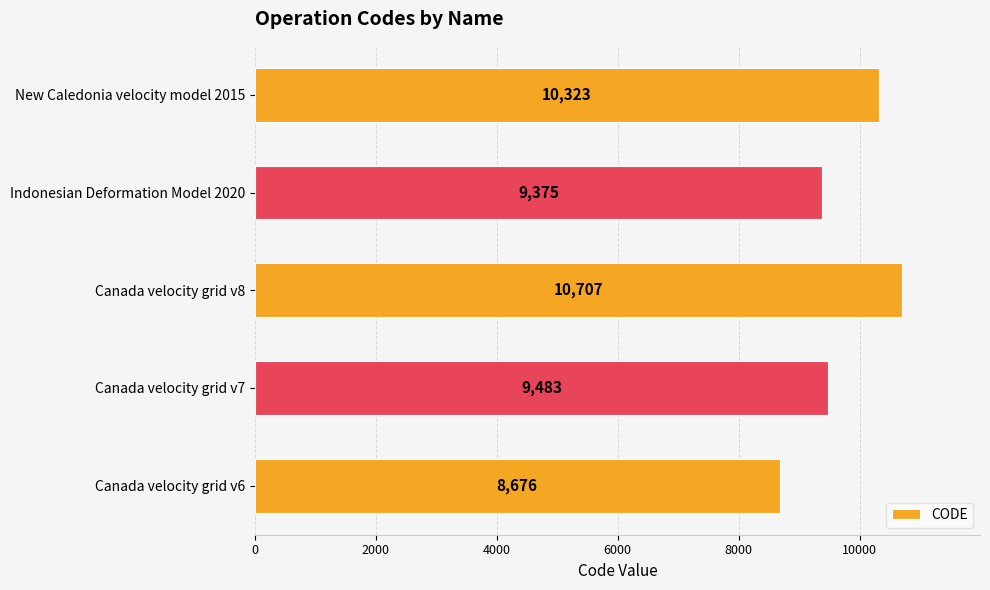

Count the number of data series in this chart.

1